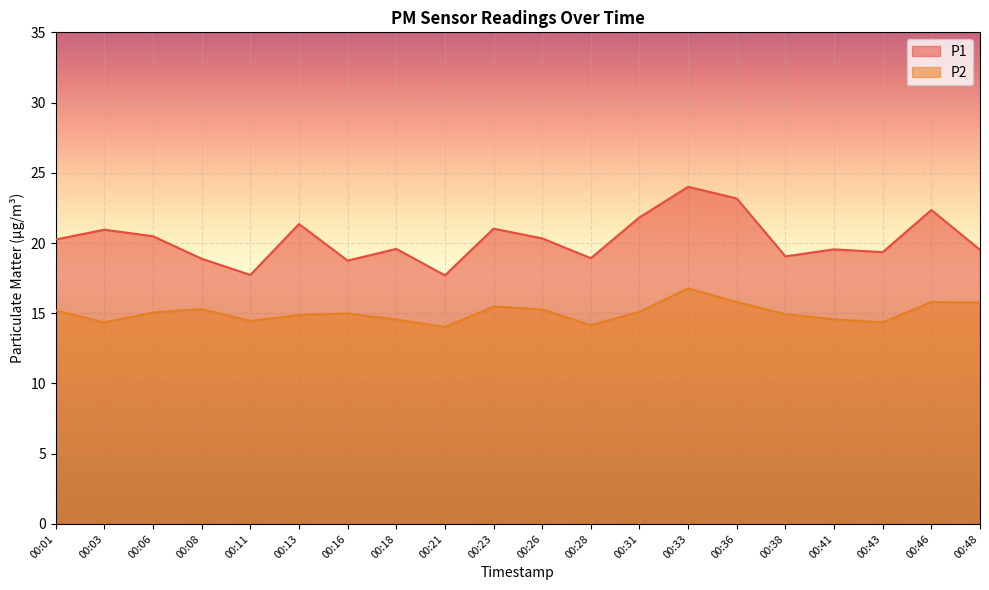

Rank the series by their maximum value, from highest to lowest.

P1, P2